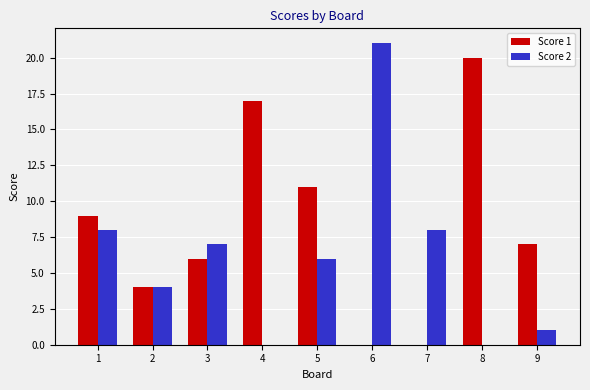

Reading right to left, extract all data points from this chart.

Score 1: 9=7	8=20	7=0	6=0	5=11	4=17	3=6	2=4	1=9
Score 2: 9=1	8=0	7=8	6=21	5=6	4=0	3=7	2=4	1=8